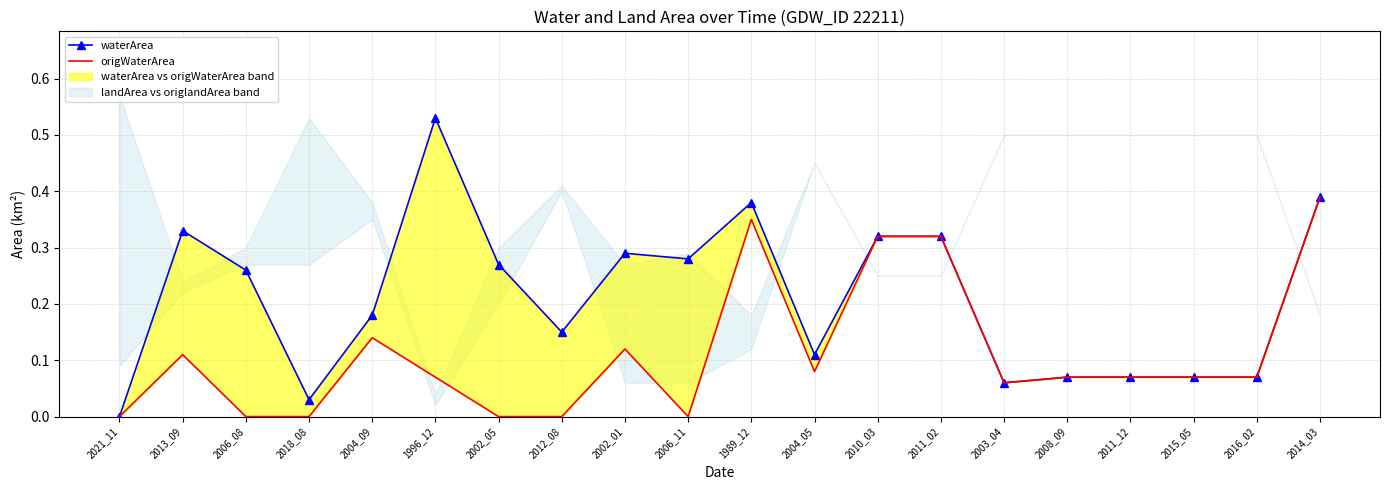

What is the greatest value displayed?

0.5